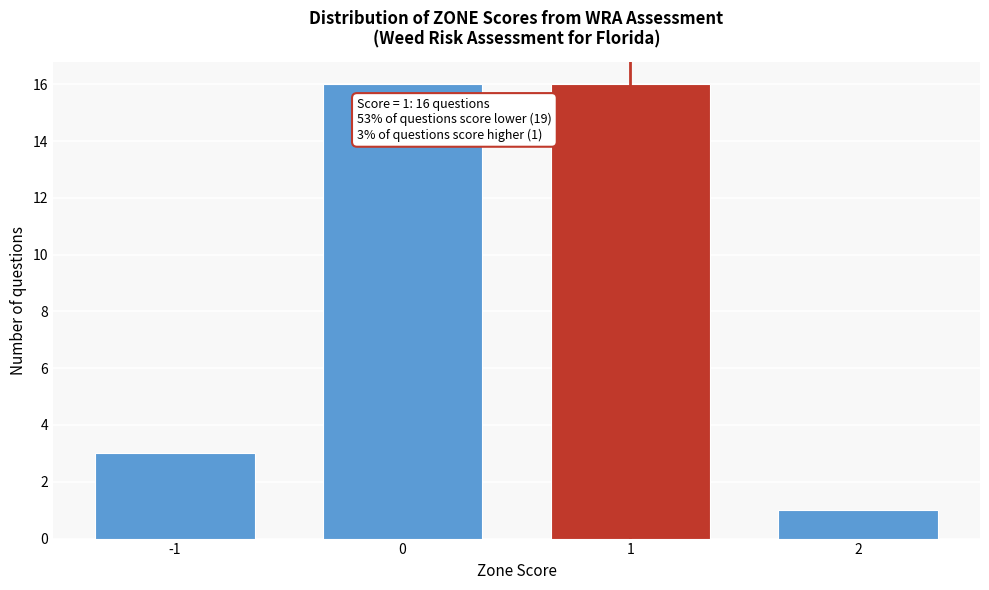

Reading right to left, list all the values displayed in this chart.

2=1	1=16	0=16	-1=3